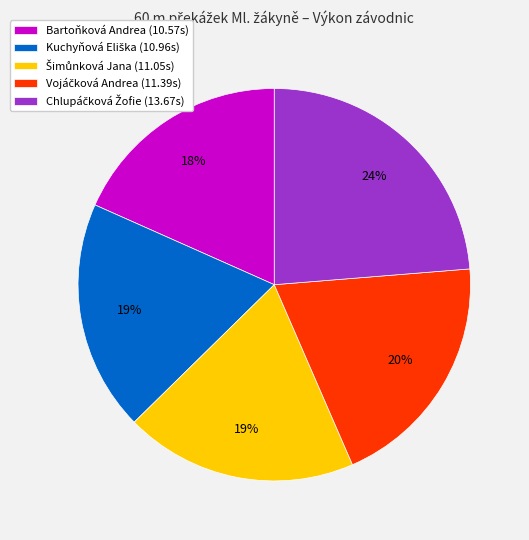

Does any single category account for the majority?

No